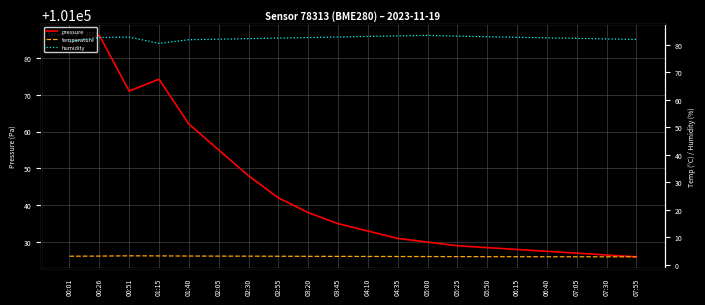

How many lines are shown in the chart?

3